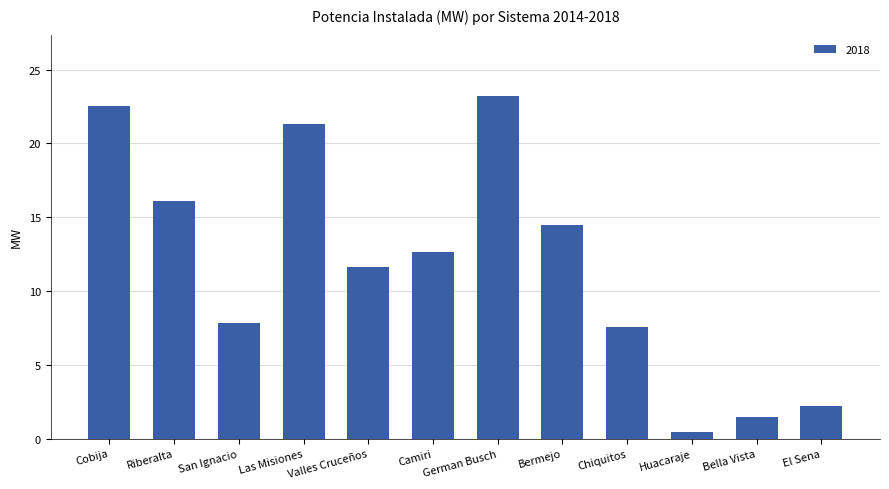

Which has a higher value, Bermejo or El Sena?

Bermejo